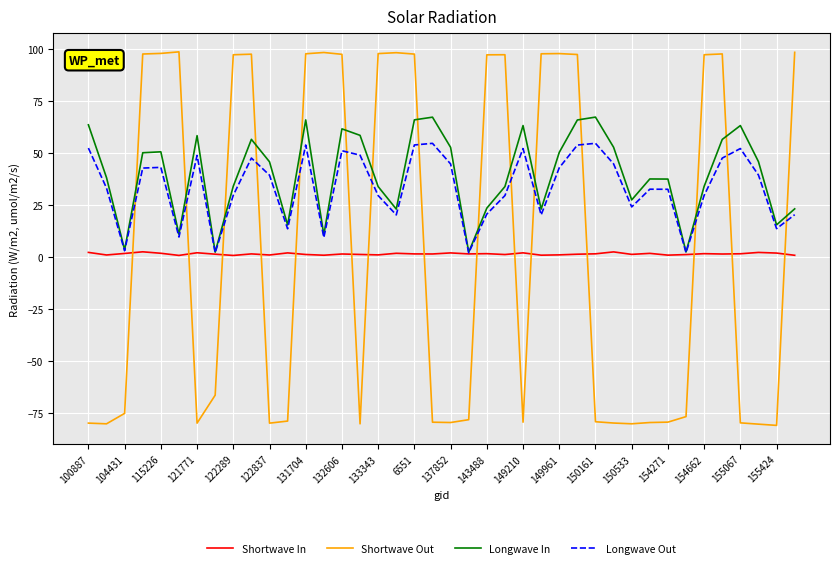

Which series has the widest spread of values?

Shortwave Out